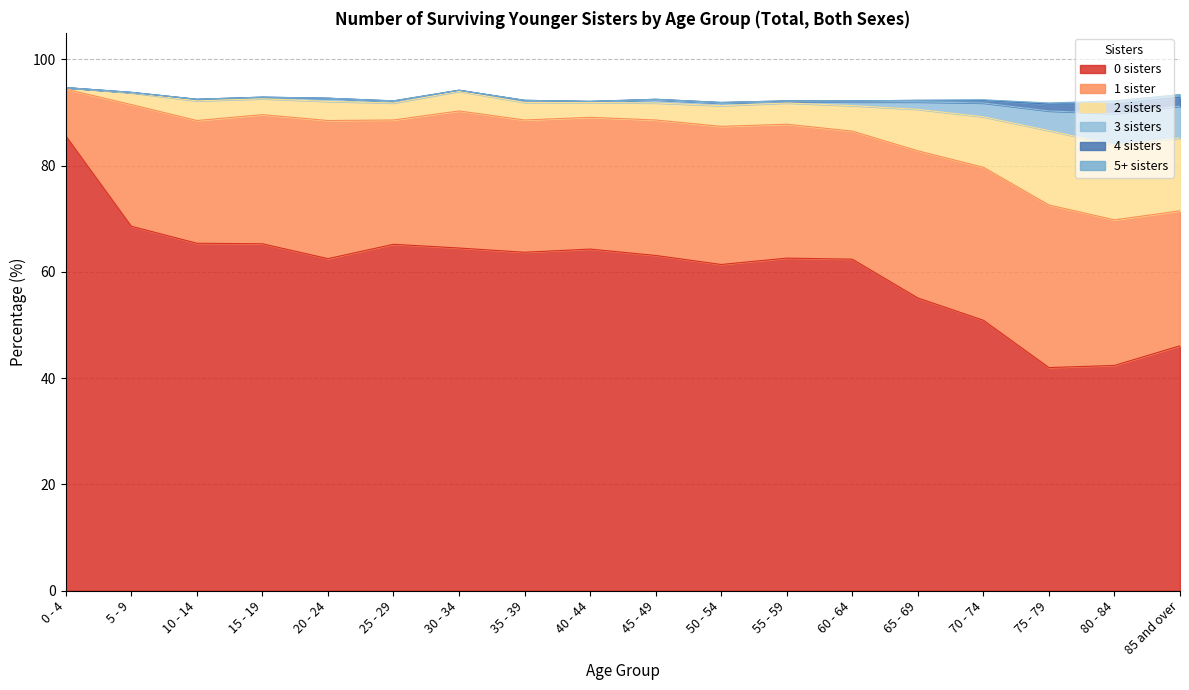

True or false: 0 sisters and 4 sisters cross at least once.

False